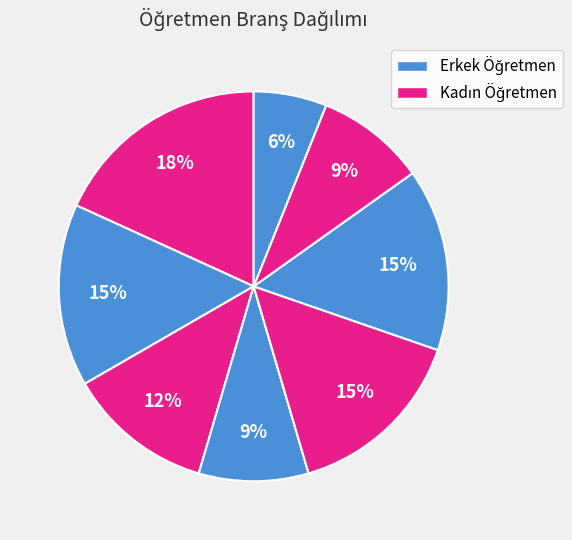

How many slices are in this pie chart?

8